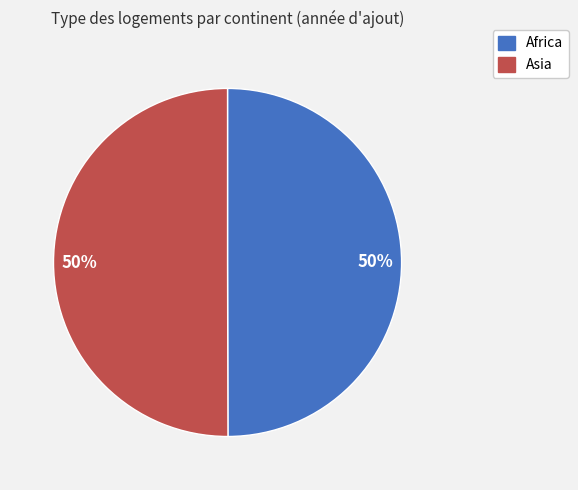

To the nearest percent, what portion does Africa represent?

50%